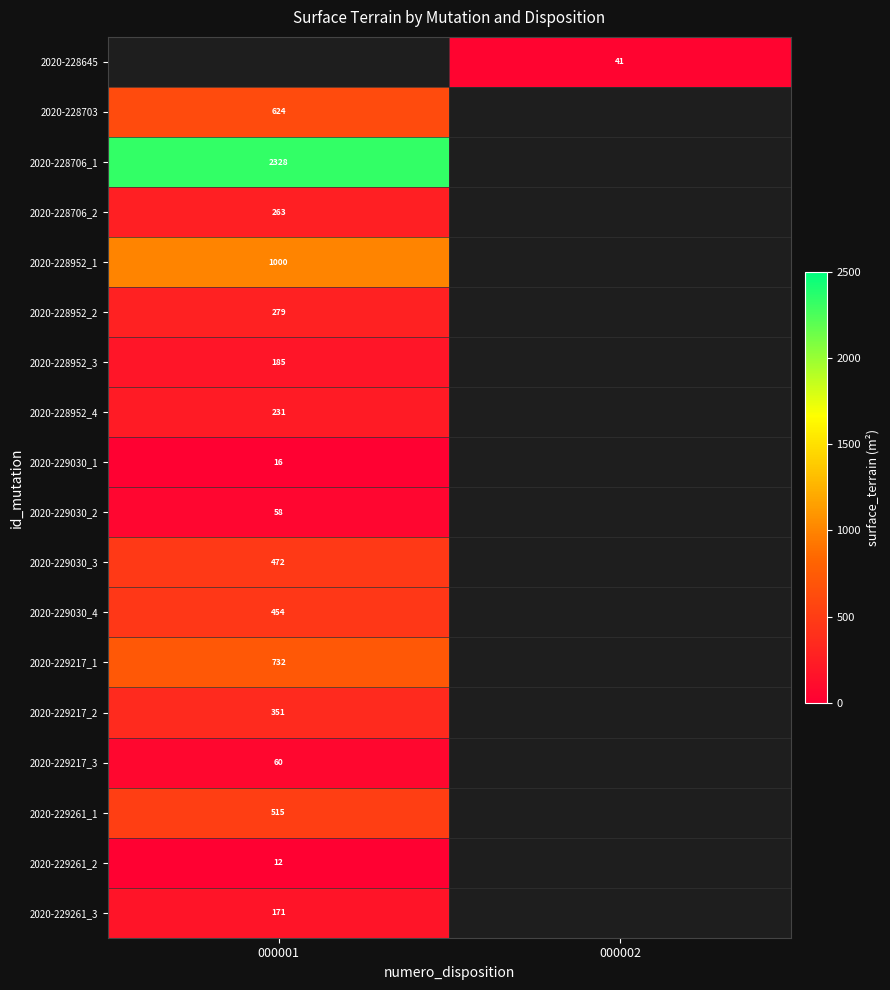

Is it true that 2020-228952_3 equals 185 at 000001?

True